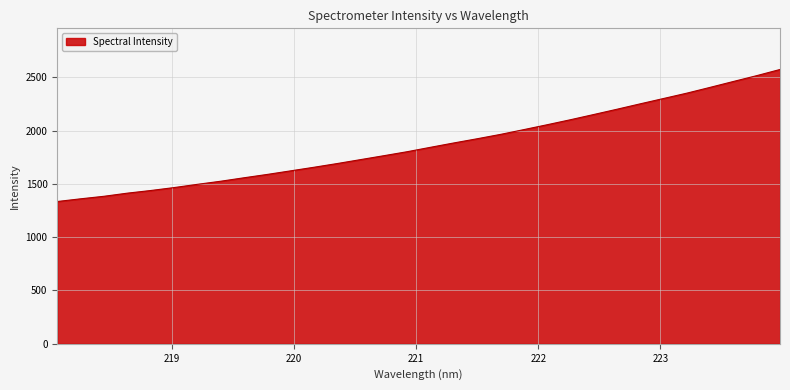

What is the difference between the maximum and minimum values?

1238.2